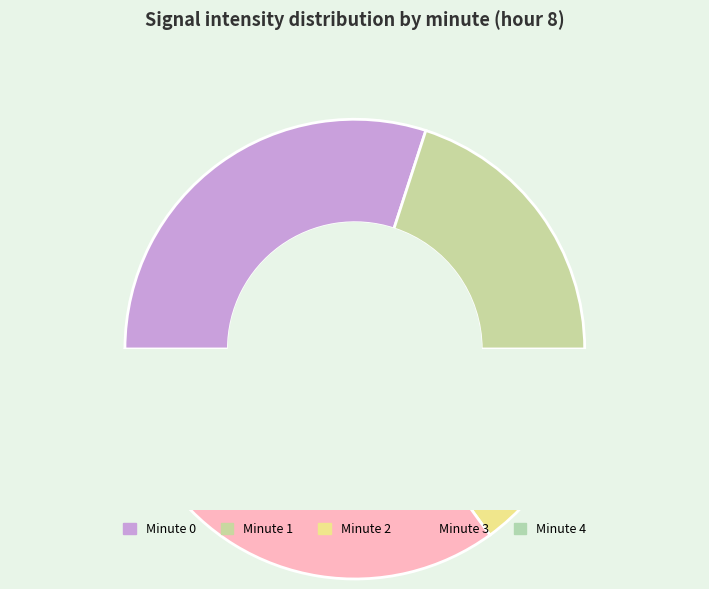

How many slices are in this pie chart?

5